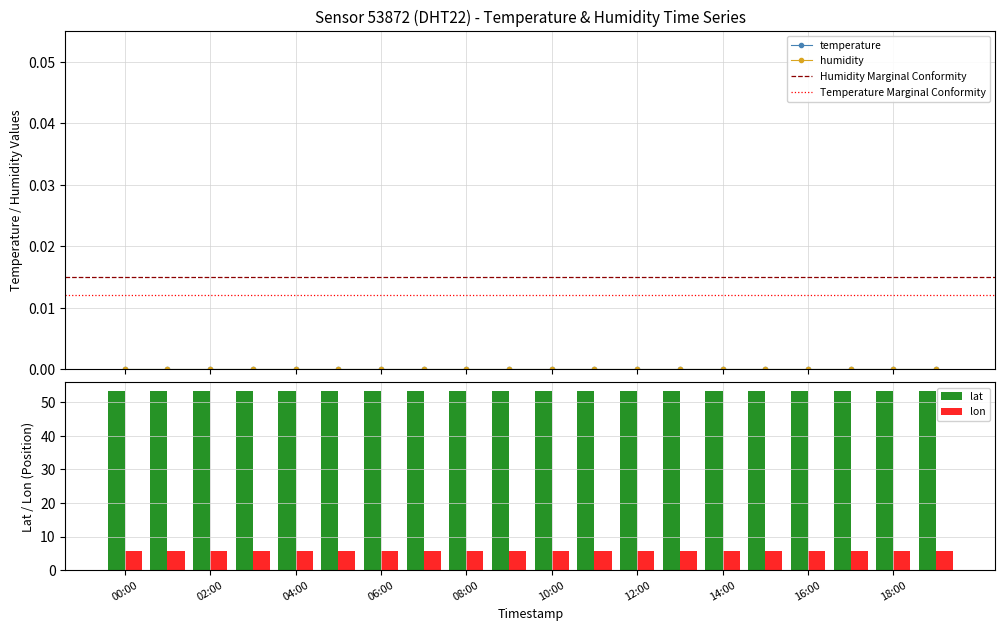

How many categories are shown in the chart?

20